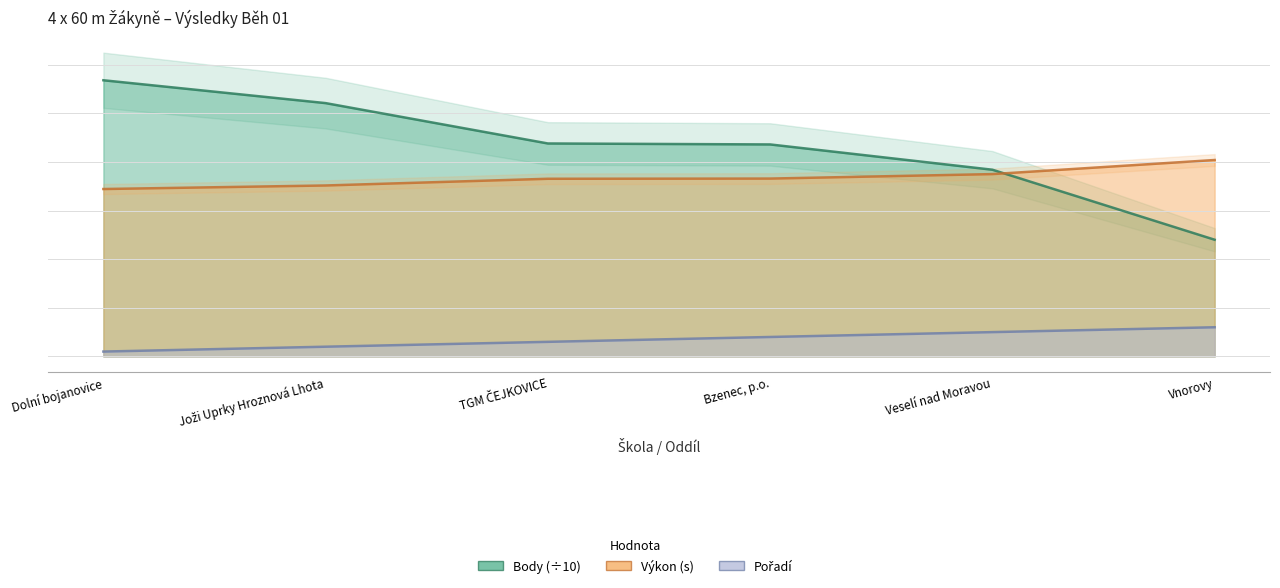

Rank the series by their average value, from lowest to highest.

Pořadí, Výkon, Body